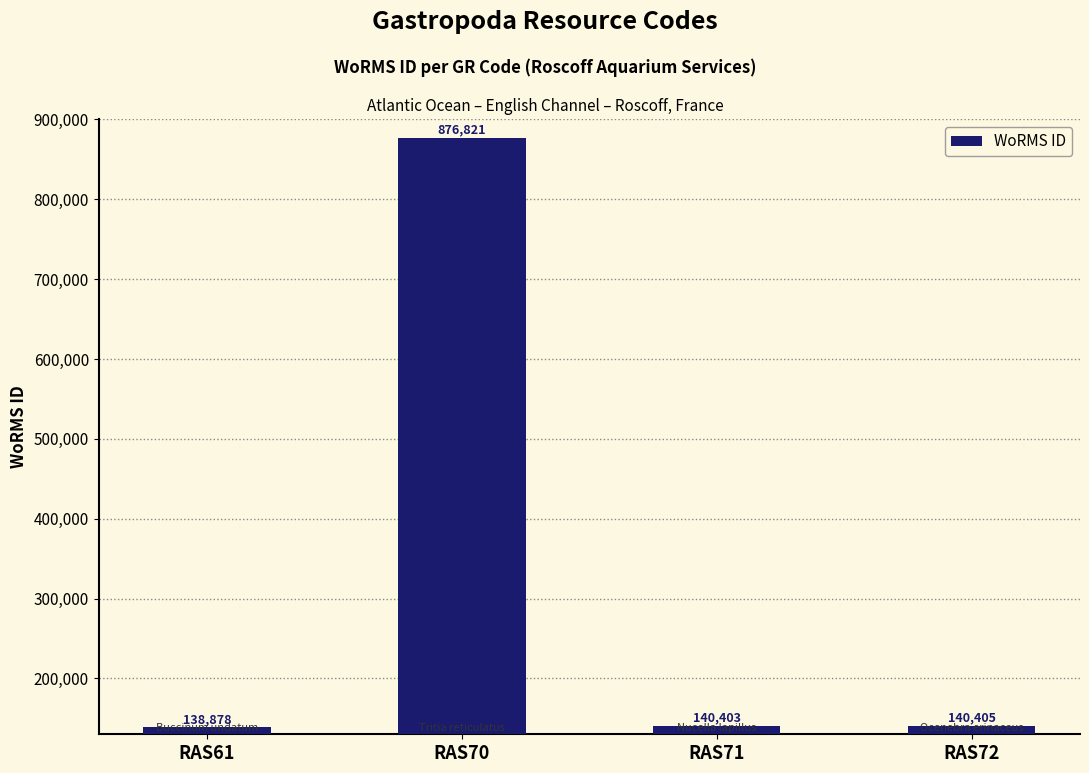

How many bars are there in total?

4